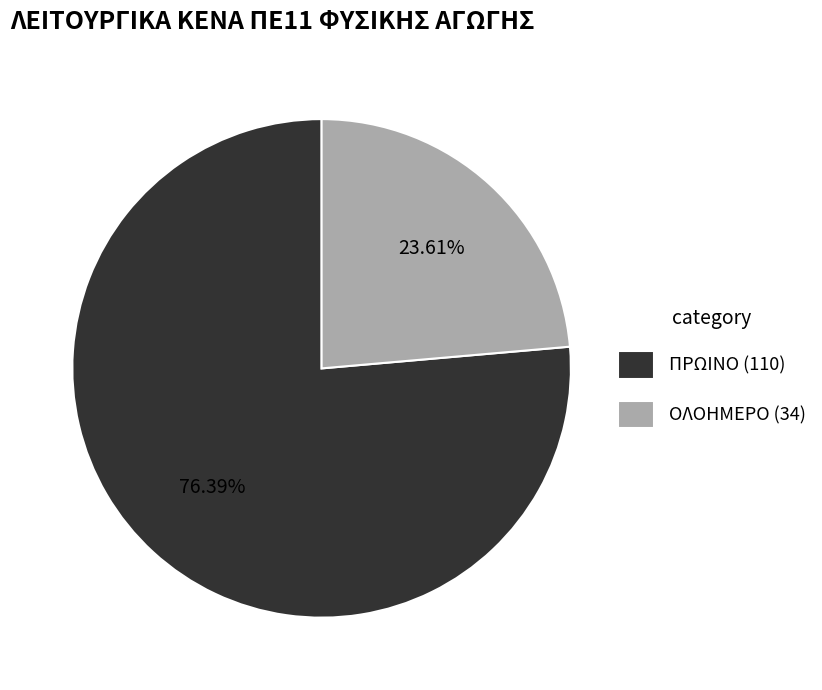

Is the sum of ΟΛΟΗΜΕΡΟ (34) and ΠΡΩΙΝΟ (110) greater than half?

Yes